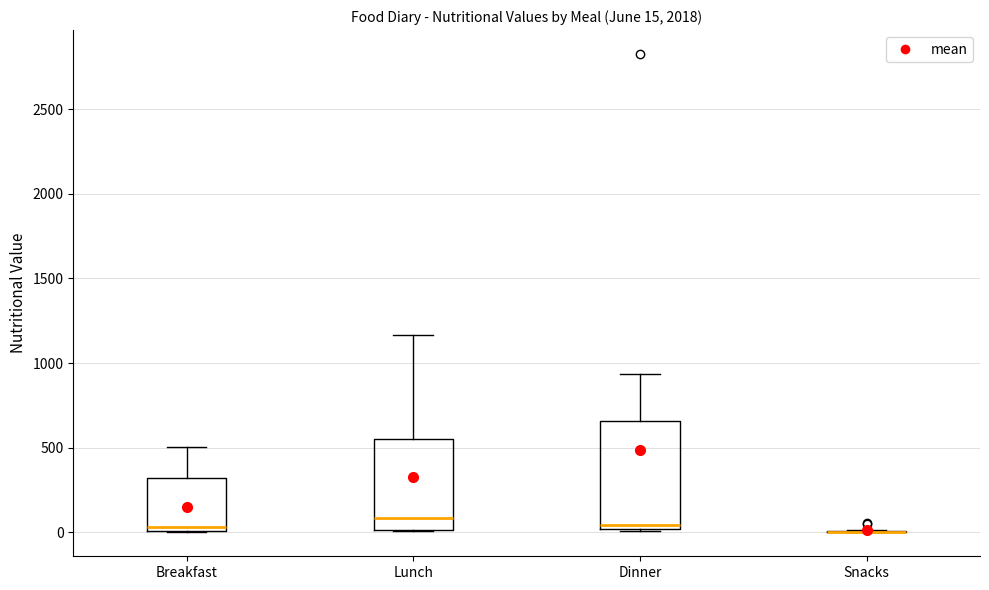

Which box is the tallest, from its lower edge to its upper edge?

Dinner